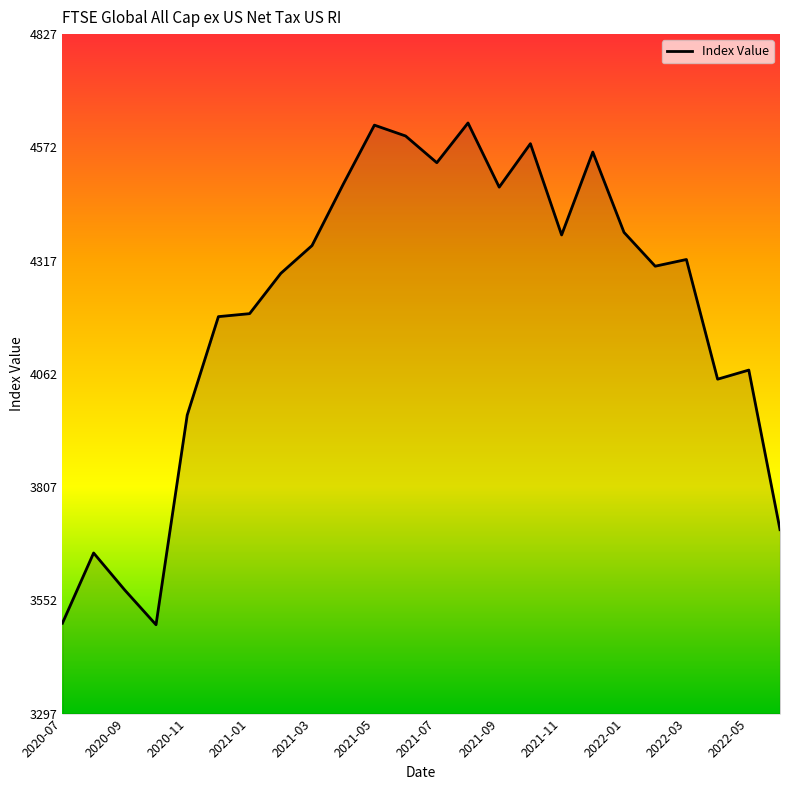

What is the smallest value displayed?

3497.9